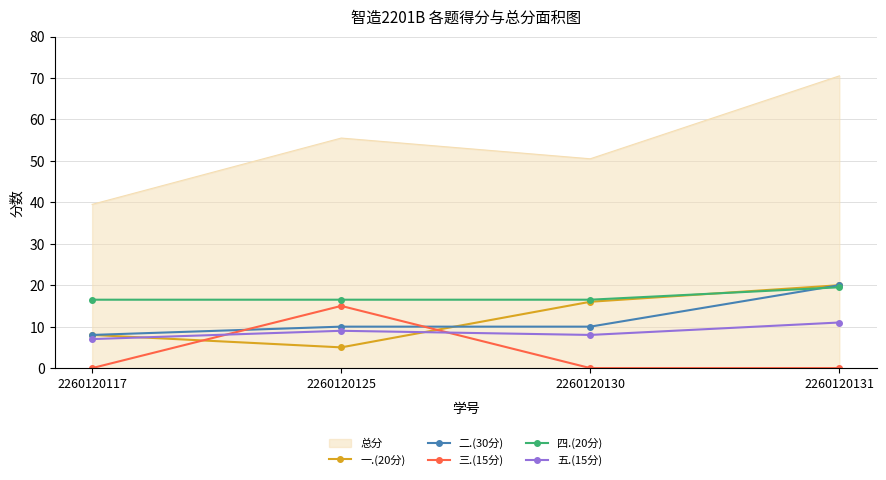

What is the sum of the 一.(20分) values at 2260120125 and 2260120130?

21.0